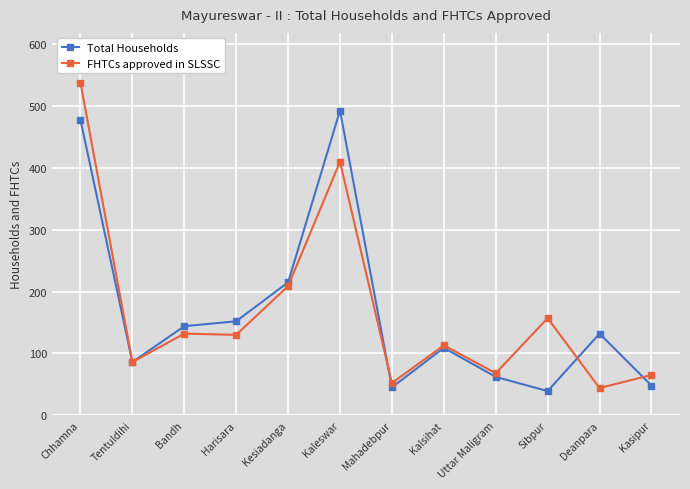

How many interior local peaks does the Total Households series have?

3